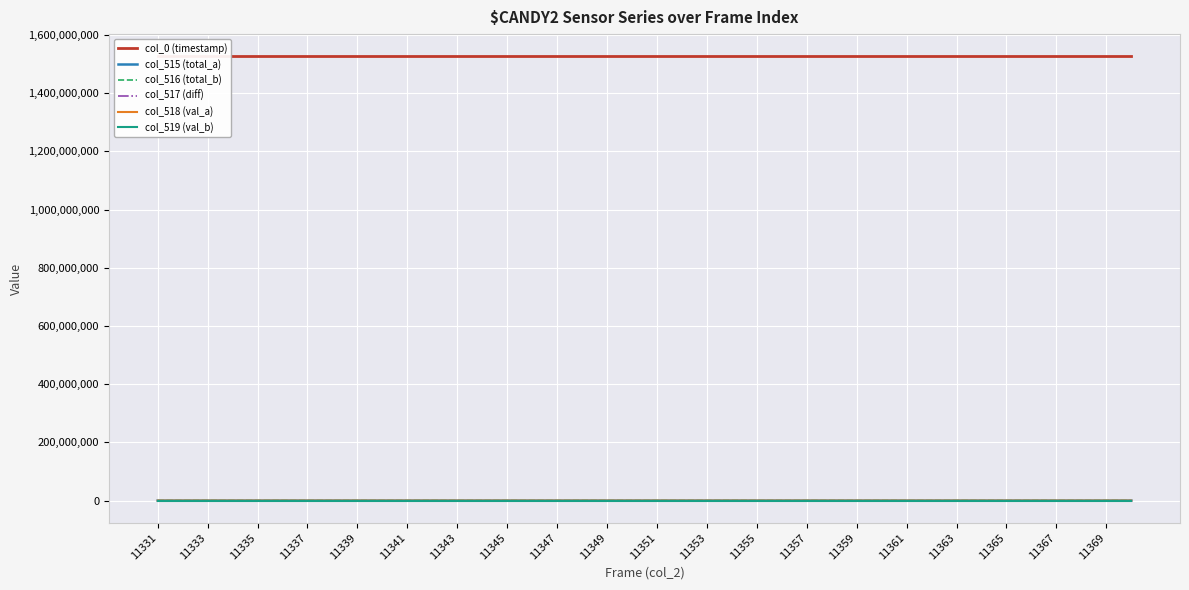

What position from the left is 11337?

4